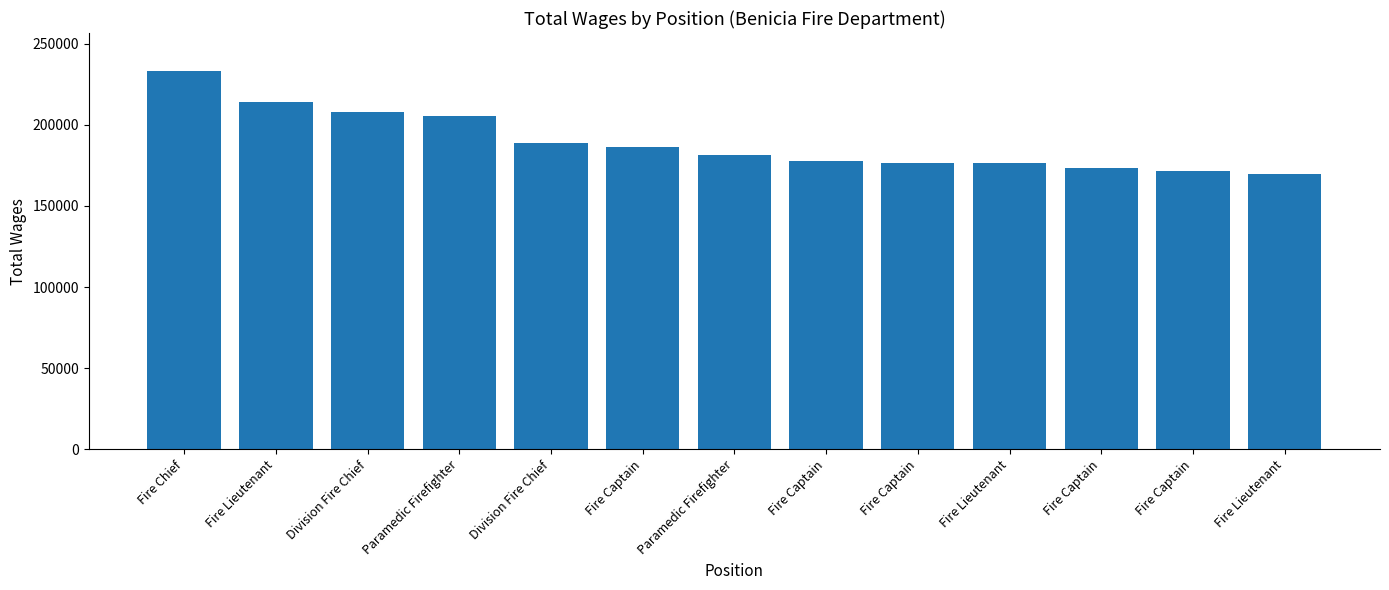

How many data points are less than 181204?

6